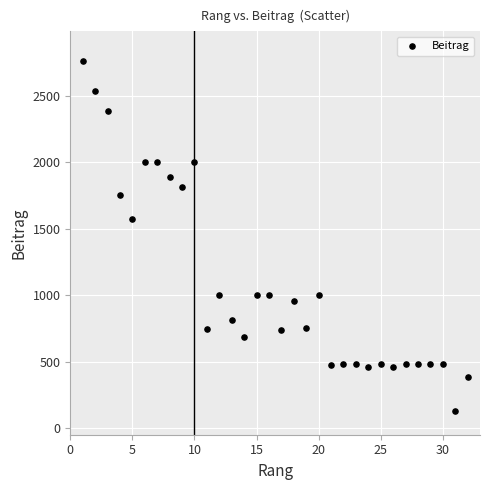

What is the range of X values (max minus min)?

31